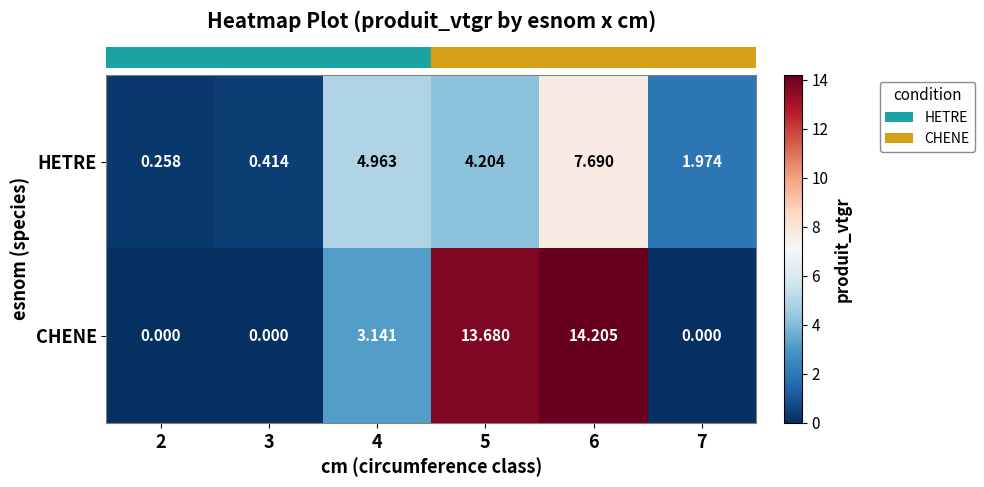

Which series has the widest spread of values?

CHENE